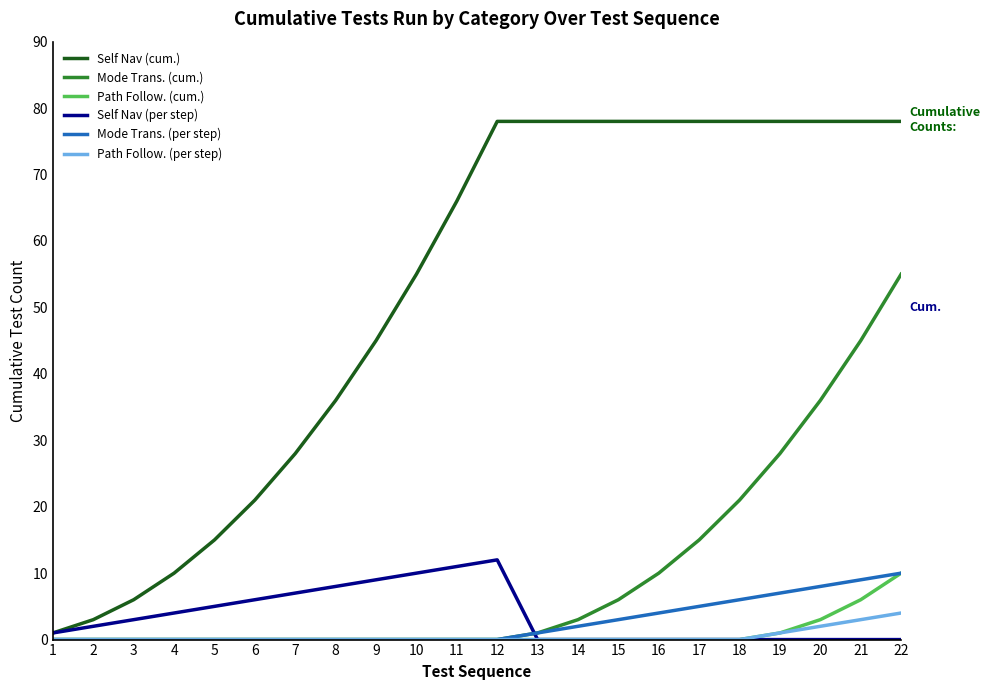

What is the difference between the maximum and minimum values in the Mode Trans. (cum.) series?

55